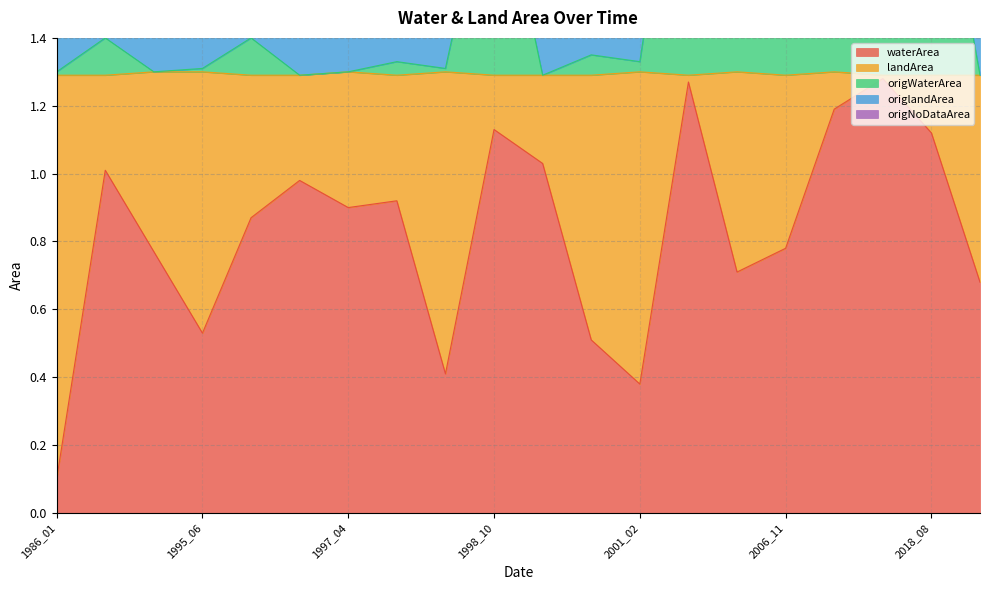

Where is waterArea nearest to the value 0?

1986_01